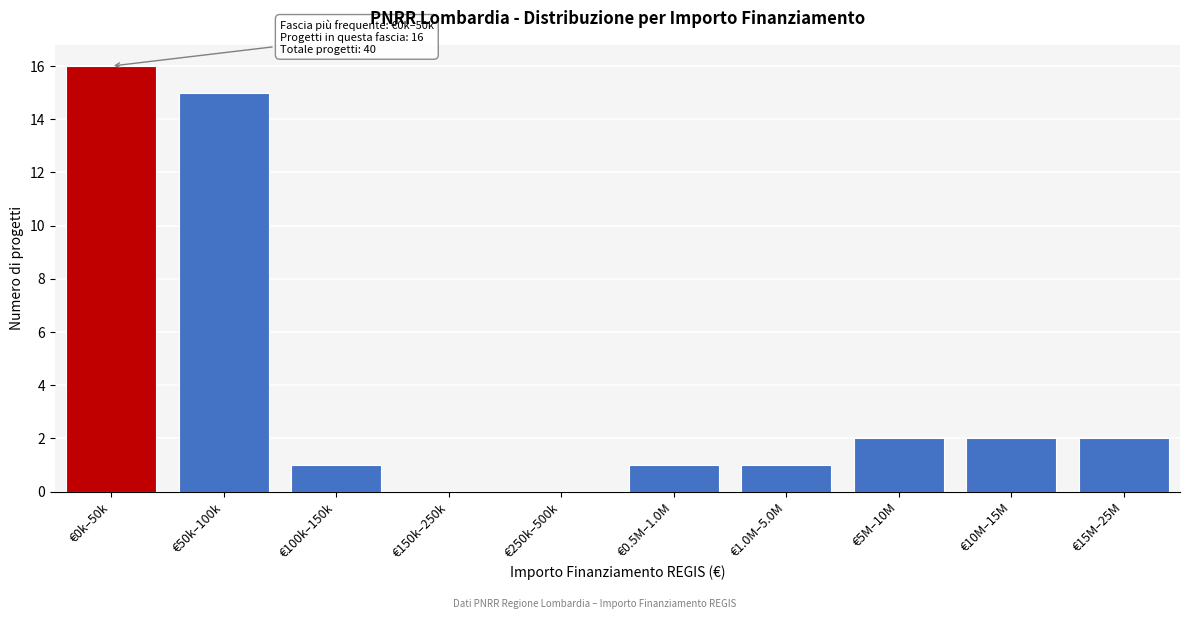

Reading left to right, transcribe all the data shown in this chart.

€0k–50k=16	€50k–100k=15	€100k–150k=1	€150k–250k=0	€250k–500k=0	€0.5M–1.0M=1	€1.0M–5.0M=1	€5M–10M=2	€10M–15M=2	€15M–25M=2